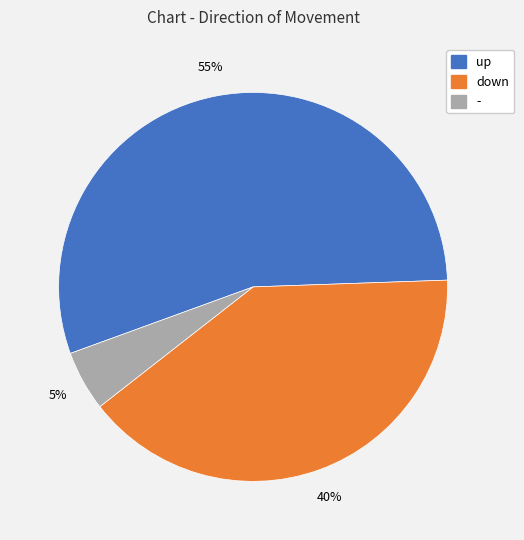

How many segments does this pie chart have?

3